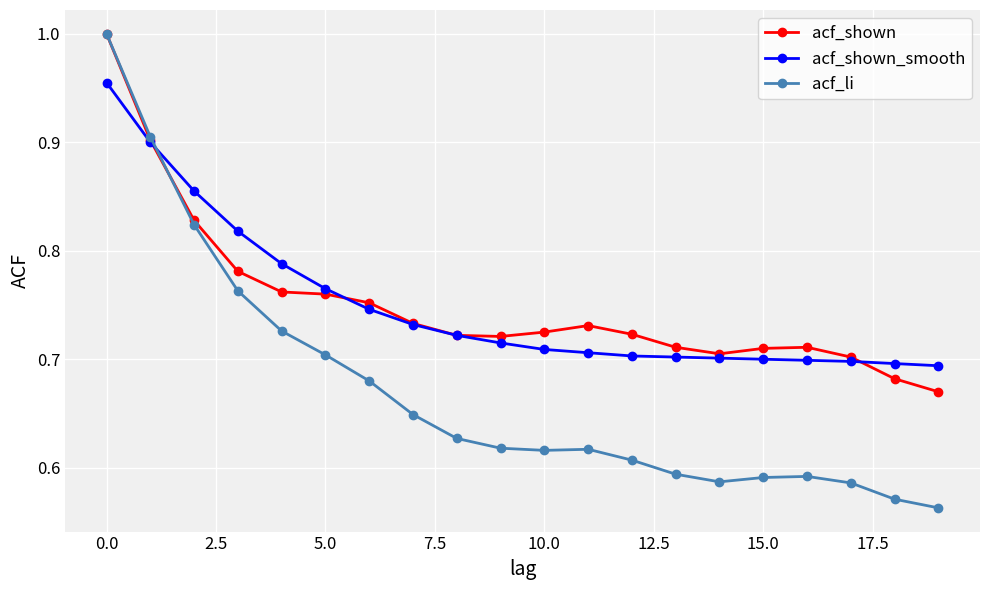

Which series has the largest range (max minus min)?

acf_li